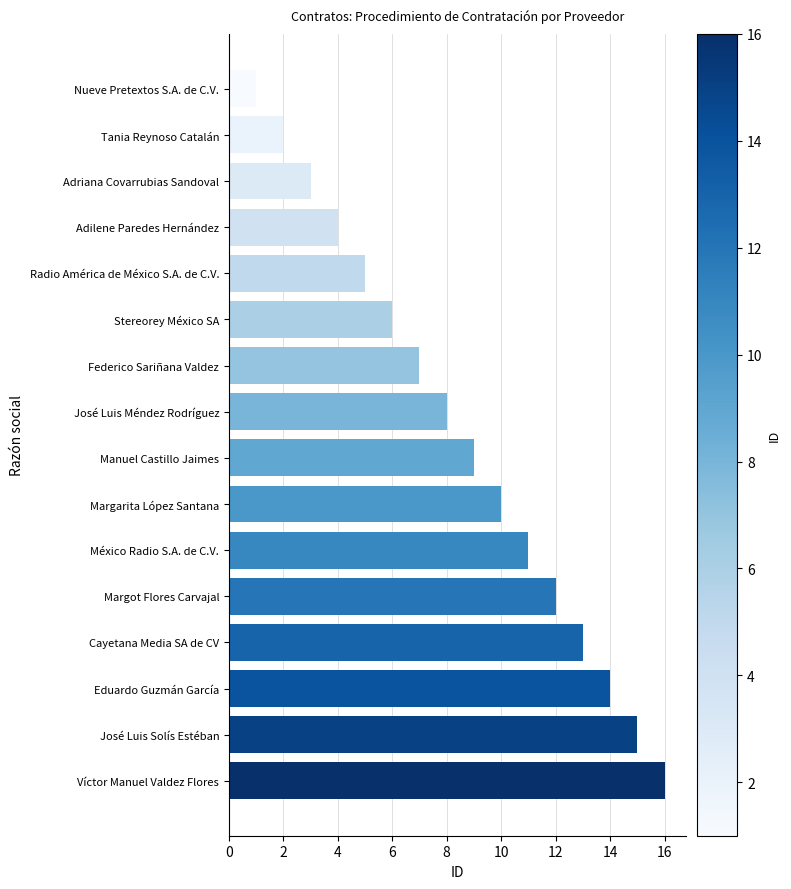

Approximately how many times larger is the value at Margarita López Santana compared to Radio América de México S.A. de C.V.?

2.0